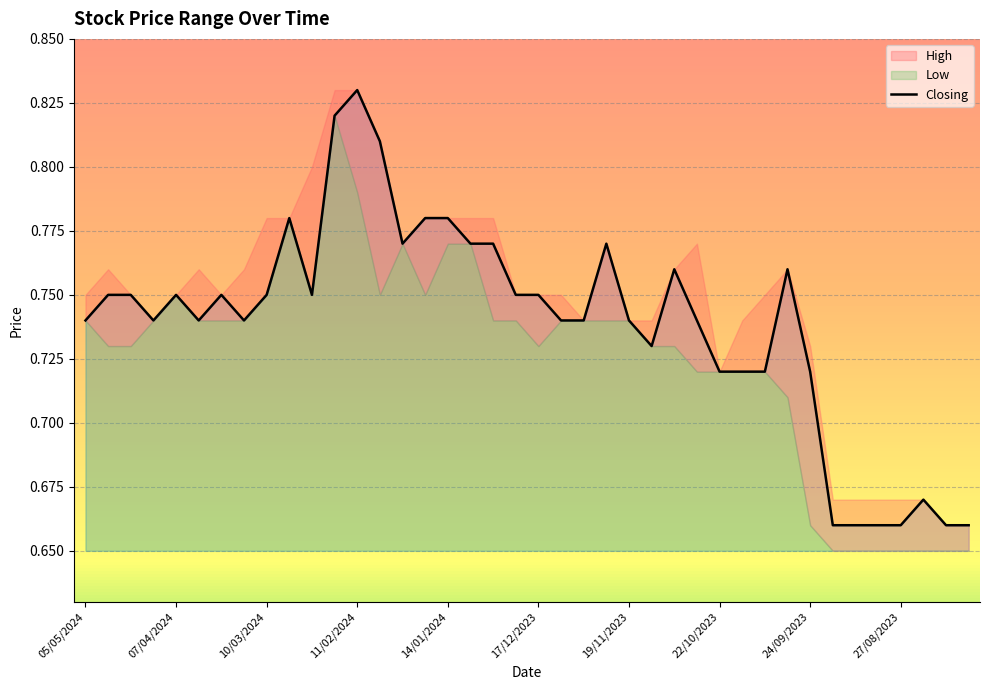

The value of Closing at 07/04/2024 is 0.2. True or false?

False